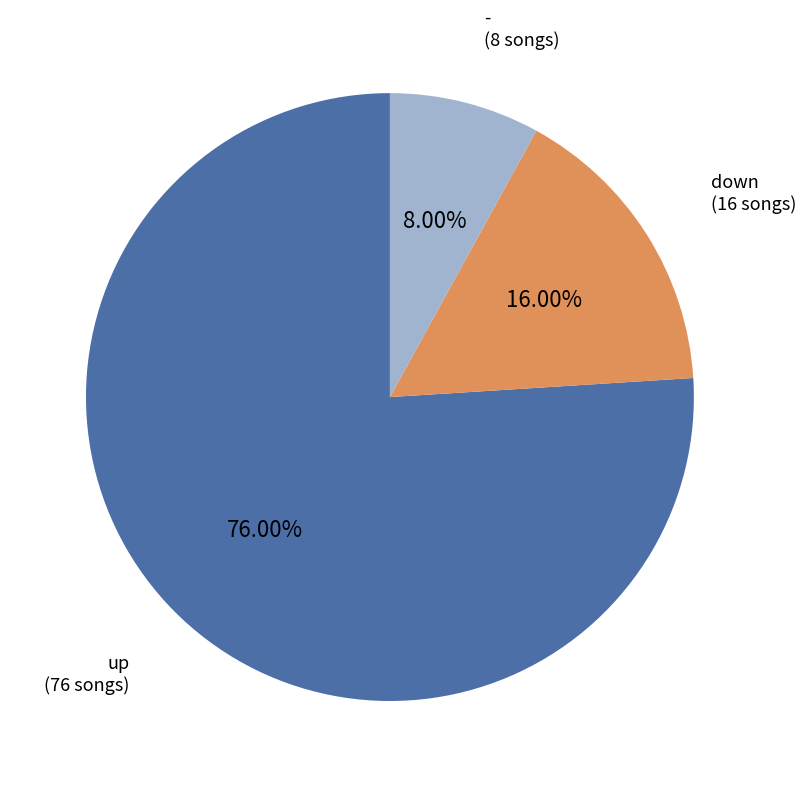

What is the majority slice?

up